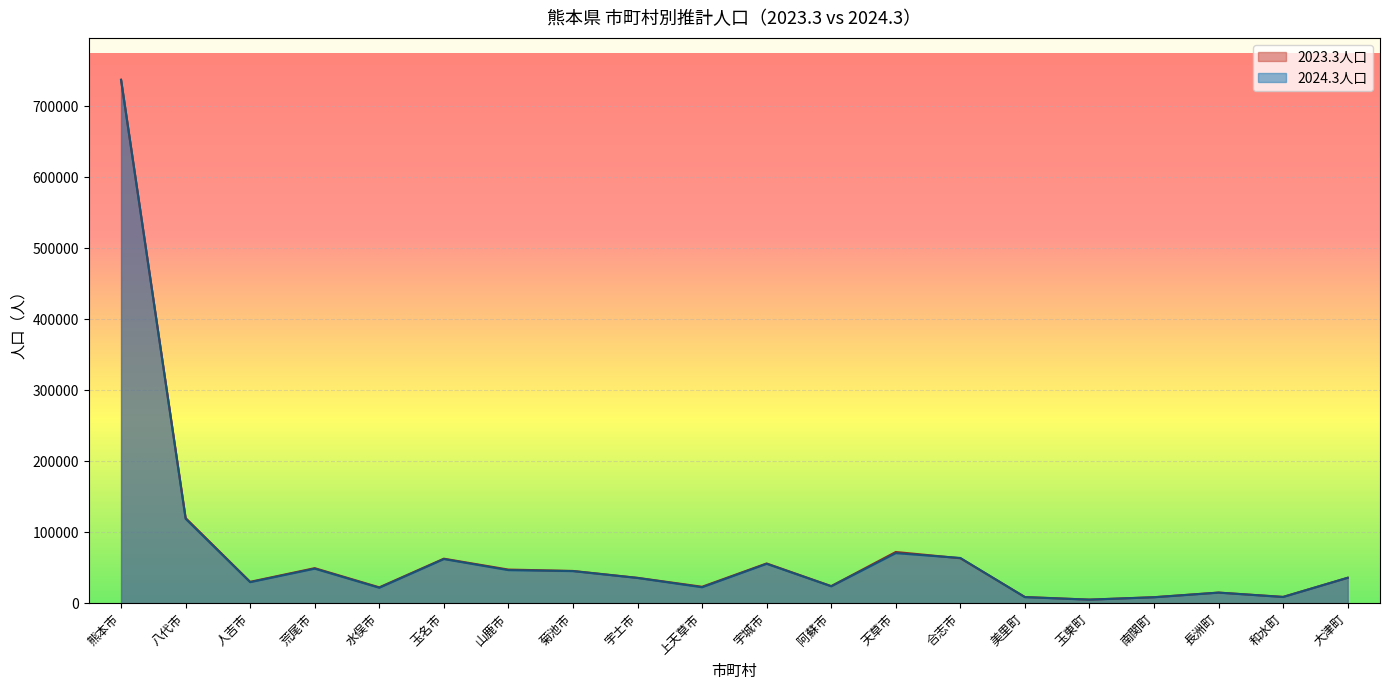

What is the smallest value displayed?

4955